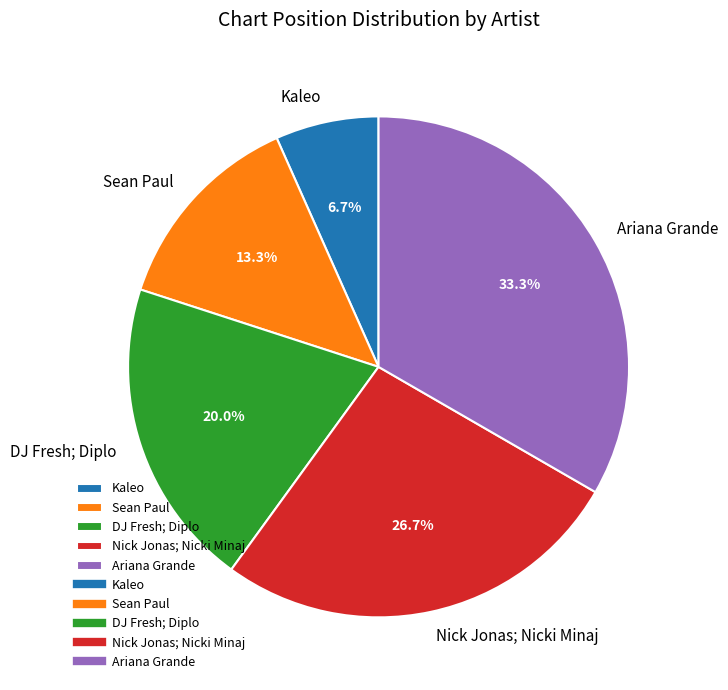

What is the smallest slice in the pie chart?

Kaleo